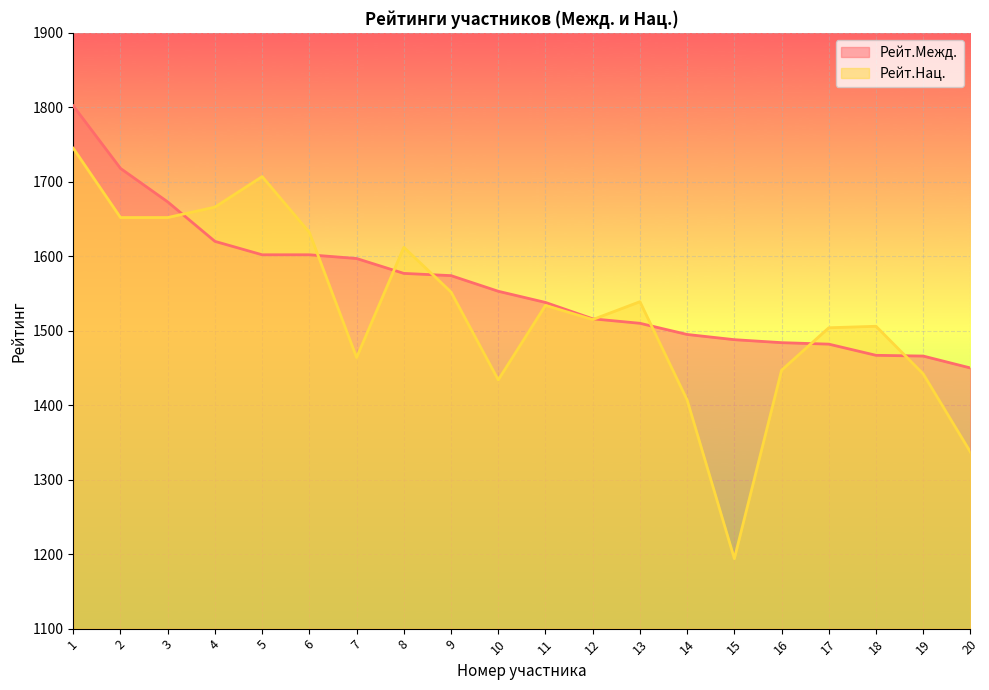

Which series has the largest total across all categories?

Рейт.Межд.